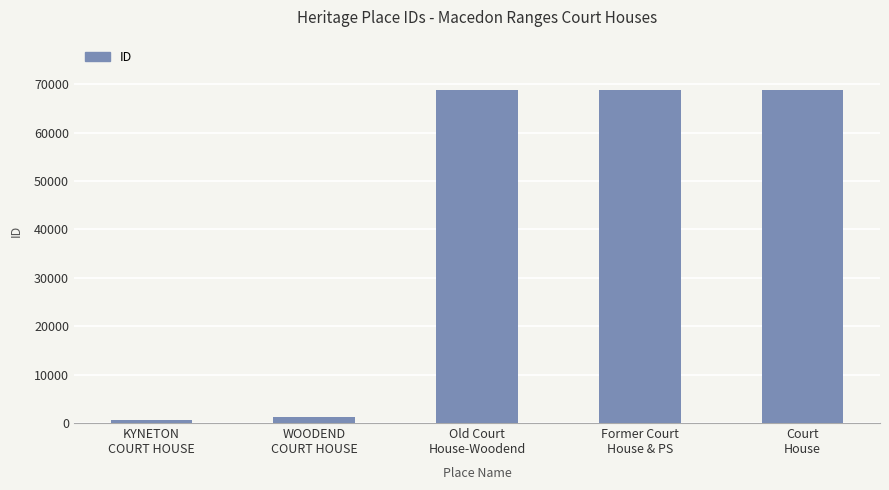

True or false: the data shows 1236 at WOODEND
COURT HOUSE.

True